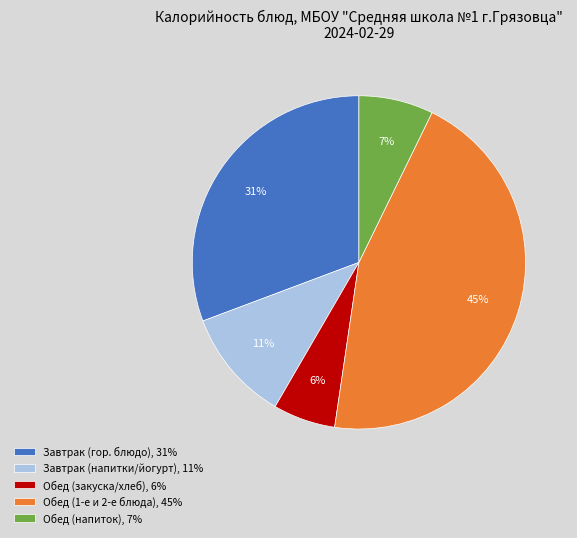

Rank the categories by value from highest to lowest.

Обед (1-е и 2-е блюда), 45%, Завтрак (гор. блюдо), 31%, Завтрак (напитки/йогурт), 11%, Обед (напиток), 7%, Обед (закуска/хлеб), 6%